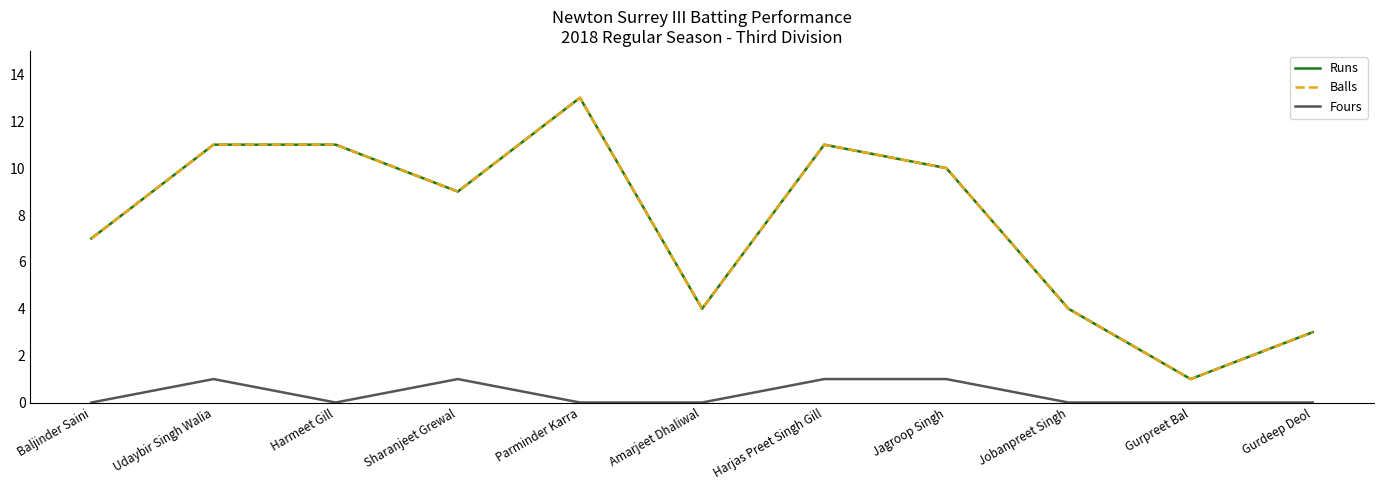

Does the chart display data point markers on the line(s)?

No